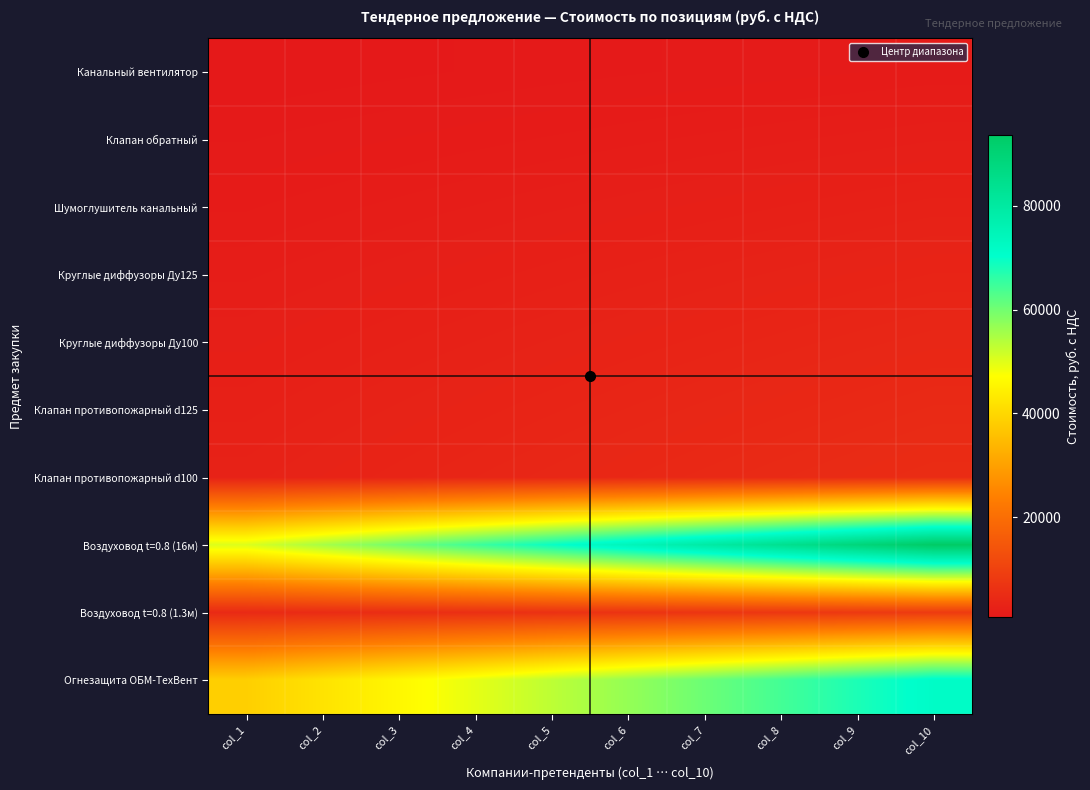

What is the difference between the highest and lowest values at col_3?

59166.7